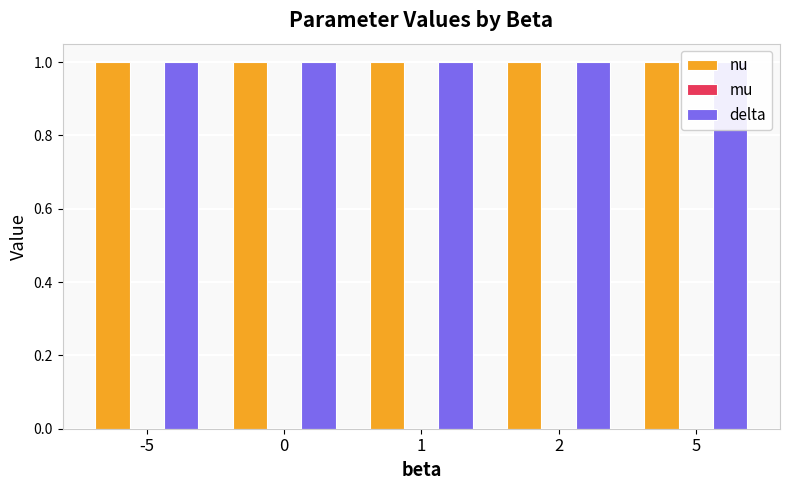

What are all the series names shown in the legend?

nu, mu, delta